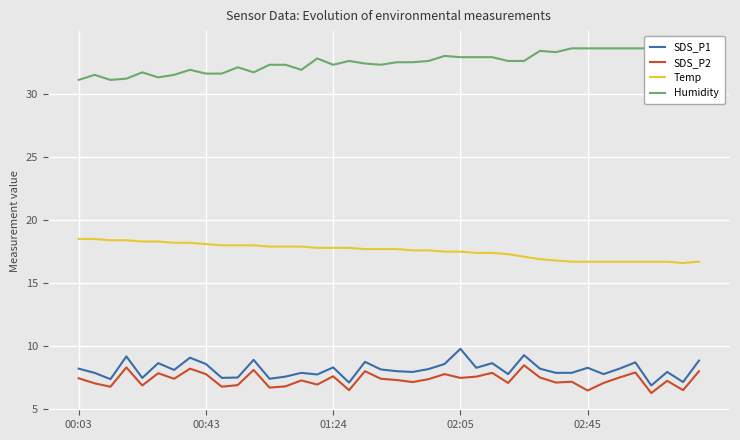

Which series has the largest range (max minus min)?

SDS_P1